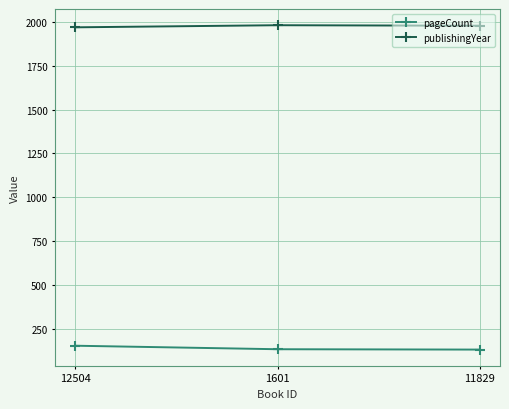

What is the sum of the publishingYear values at 11829 and 12504?

3945